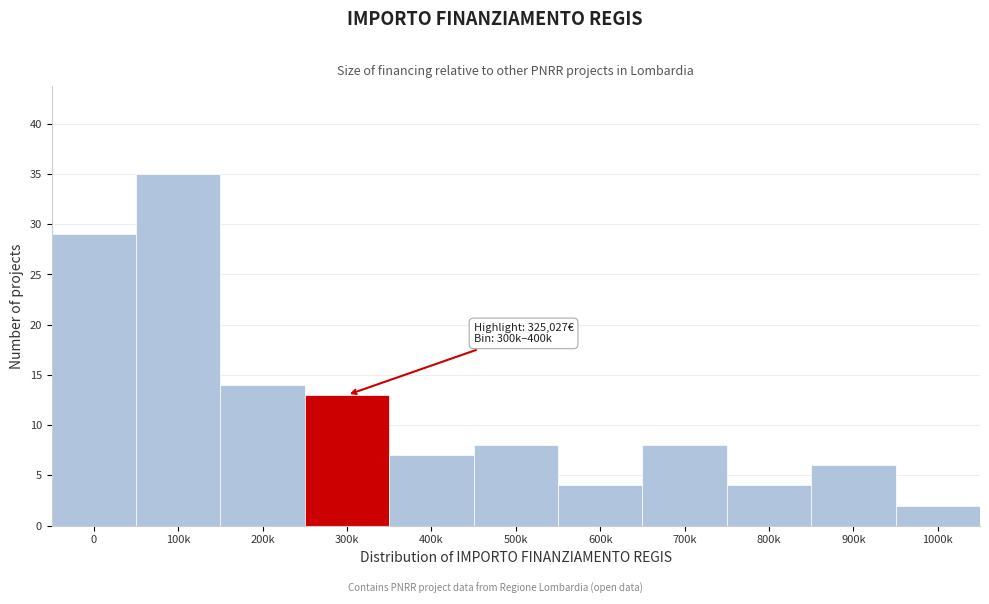

Reading left to right, list all the values displayed in this chart.

29	35	14	13	7	8	4	8	4	6	2